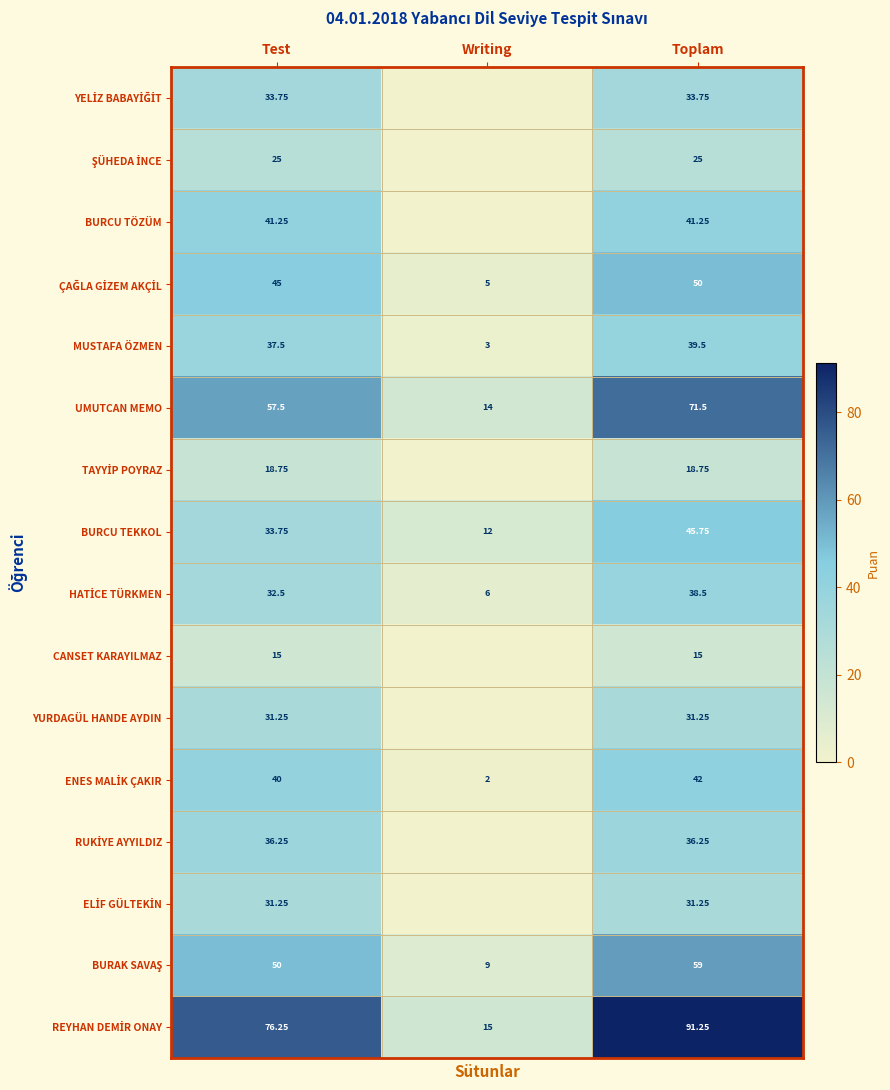

At which label does UMUTCAN MEMO reach its peak?

Toplam